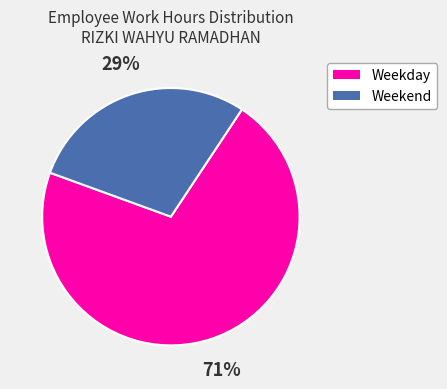

To the nearest percent, what is the average slice percentage?

50%